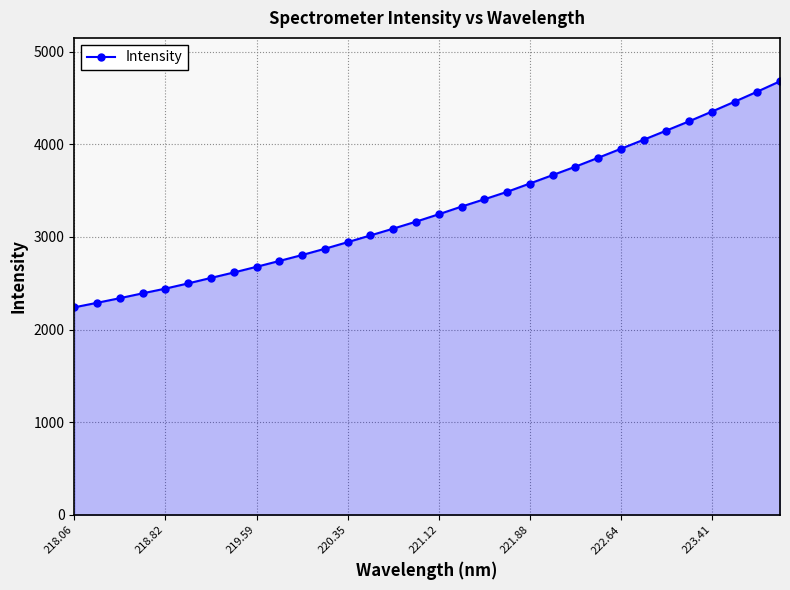

What is the smallest value displayed?

2240.3